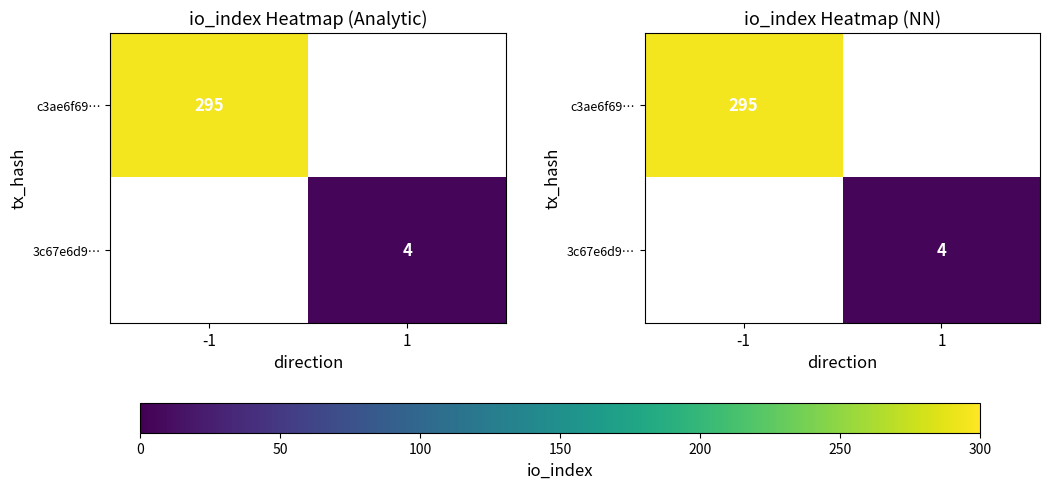

Which series has the widest spread of values?

c3ae6f69…